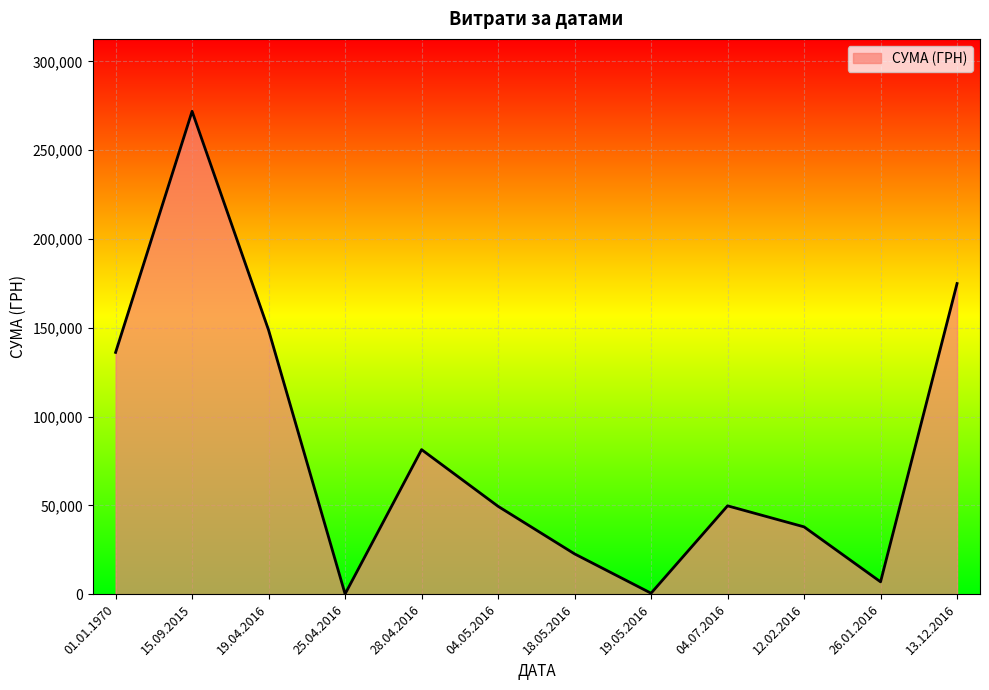

Does the chart have visible grid lines?

Yes